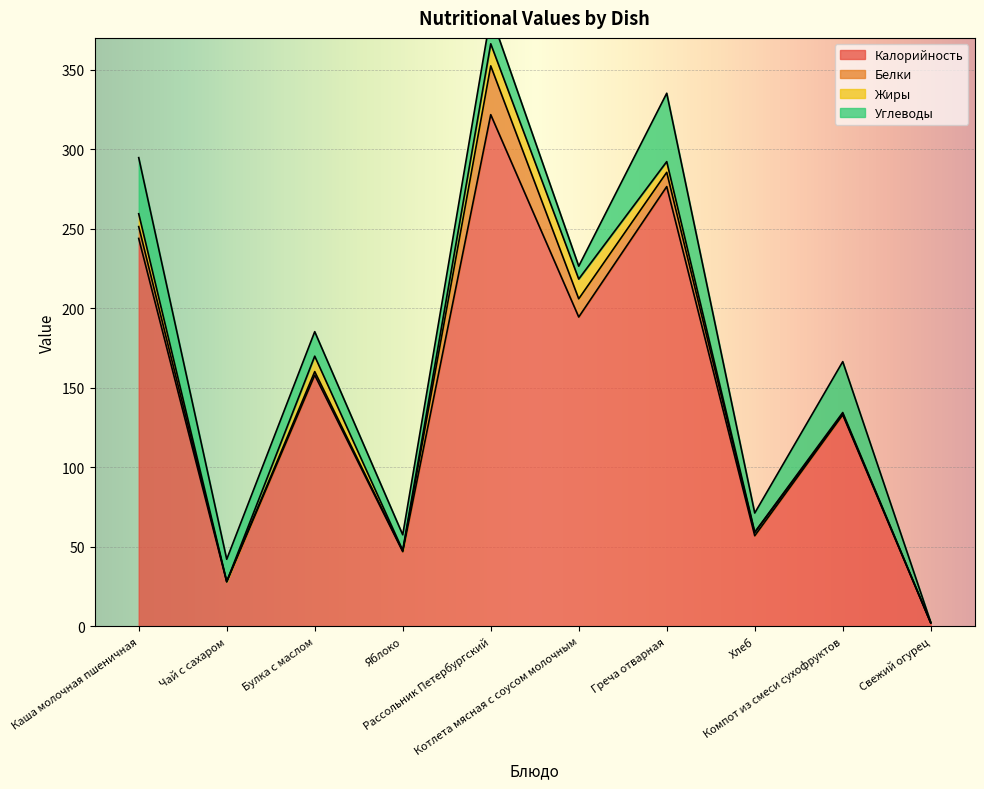

What is the label of the 8th point from the right?

Булка с маслом